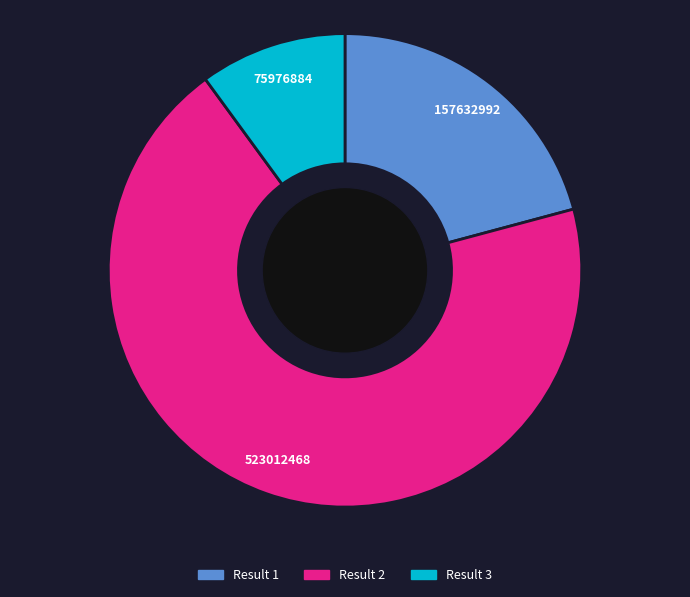

Combined, do Result 3 and Result 1 account for over 50%?

No